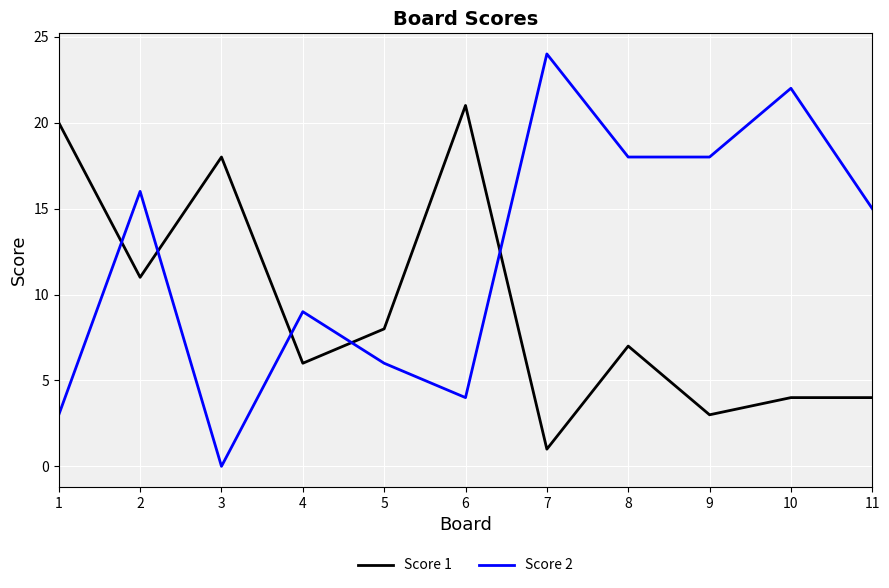

Does the chart have visible grid lines?

Yes